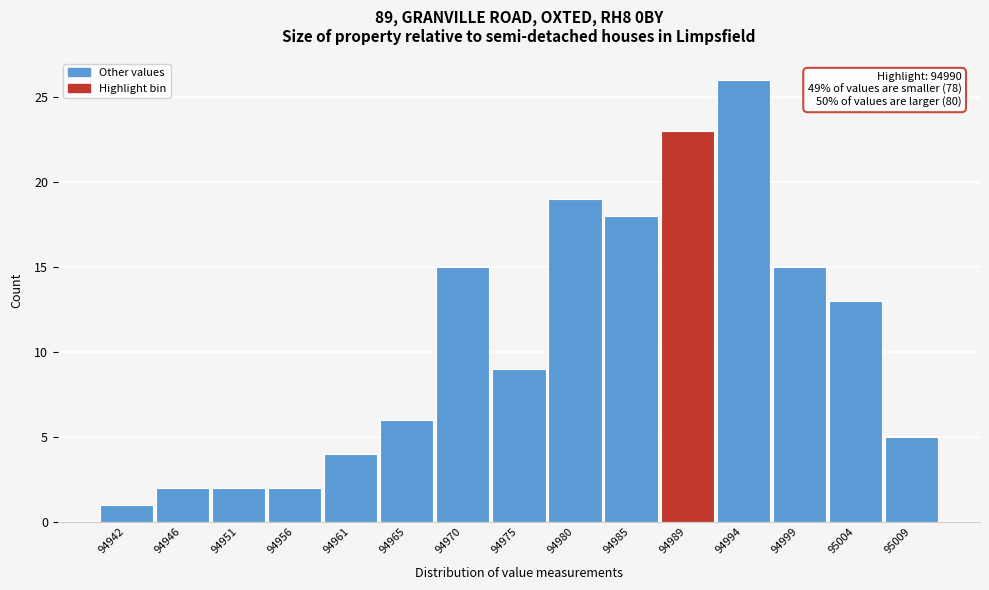

Reading right to left, transcribe all the data shown in this chart.

5	13	15	26	23	18	19	9	15	6	4	2	2	2	1